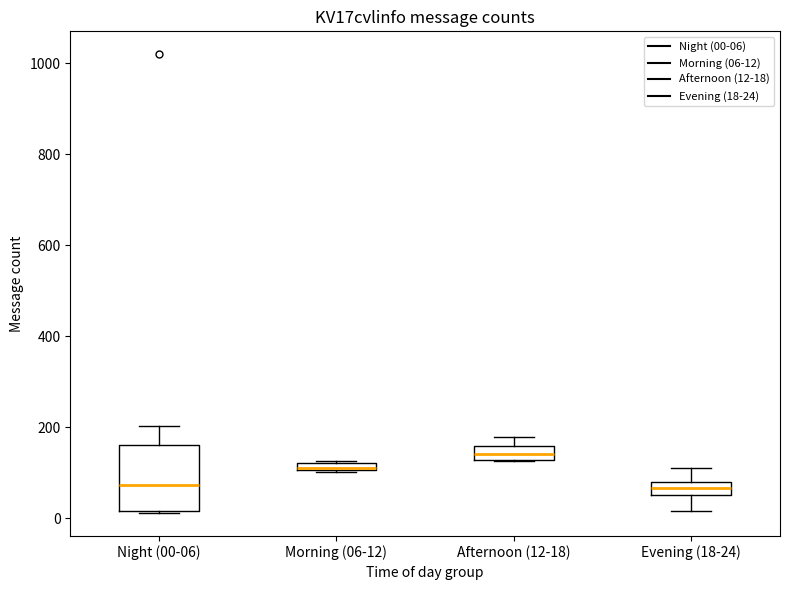

Comparing the boxes themselves (not the whiskers), which one is the tallest?

Night (00-06)